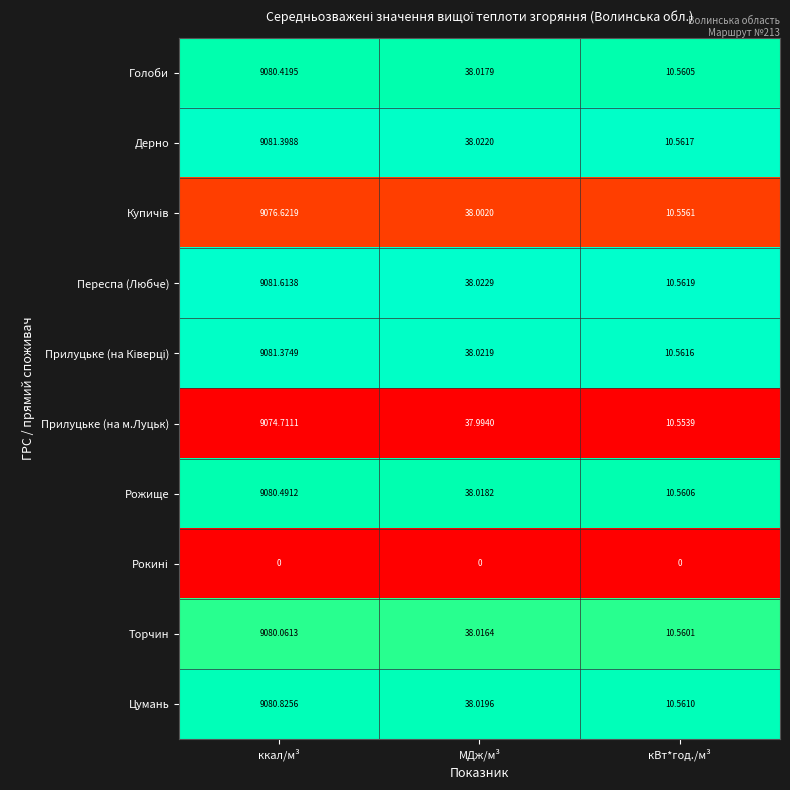

Which category has the highest value in the Прилуцьке (на м.Луцьк) series?

ккал/м³